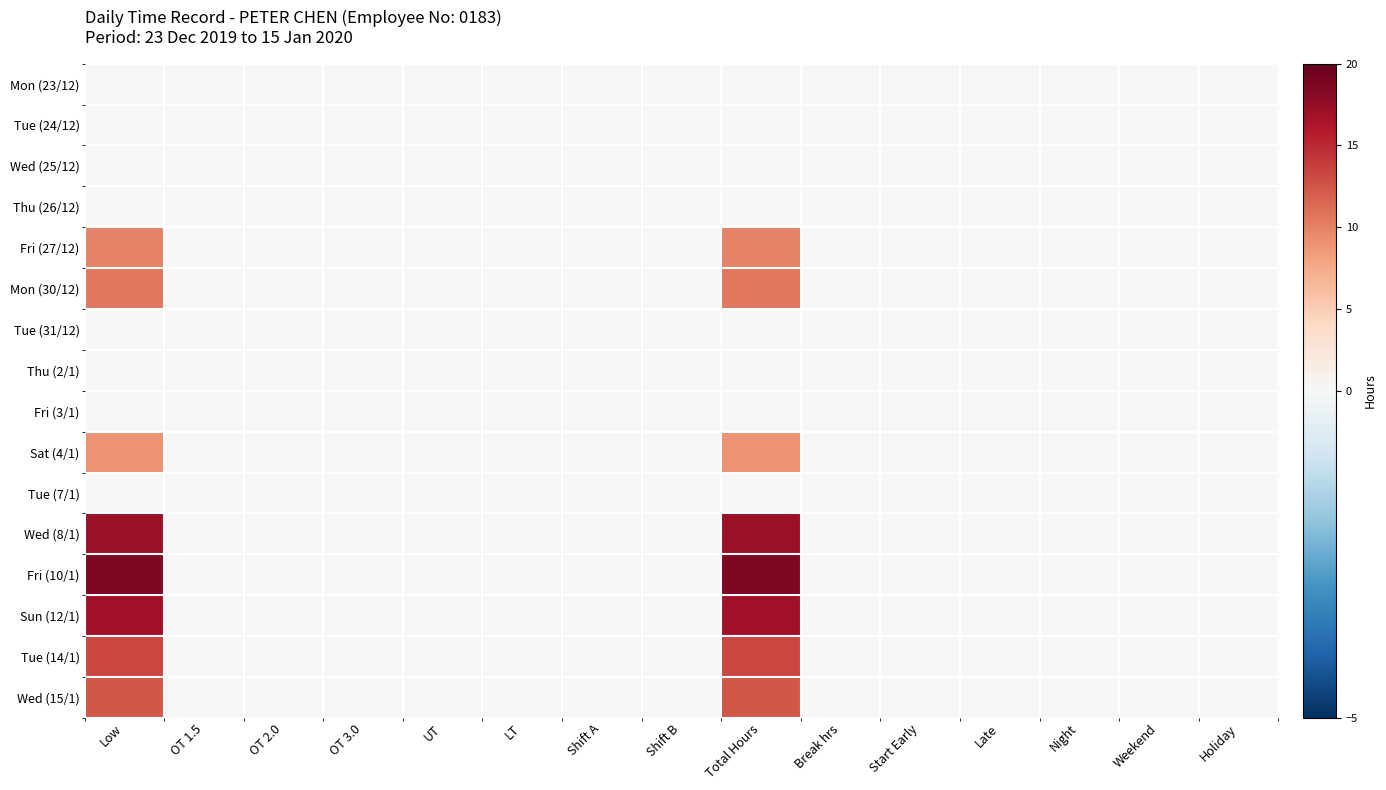

Reading left to right, transcribe all the data shown in this chart.

Mon (23/12): Low=0.0	OT 1.5=0.0	OT 2.0=0.0	OT 3.0=0.0	UT=0.0	LT=0.0	Shift A=0.0	Shift B=0.0	Total Hours=0.0	Break hrs=0.0	Start Early=0.0	Late=0.0	Night=0.0	Weekend=0.0	Holiday=0.0
Tue (24/12): Low=0.0	OT 1.5=0.0	OT 2.0=0.0	OT 3.0=0.0	UT=0.0	LT=0.0	Shift A=0.0	Shift B=0.0	Total Hours=0.0	Break hrs=0.0	Start Early=0.0	Late=0.0	Night=0.0	Weekend=0.0	Holiday=0.0
Wed (25/12): Low=0.0	OT 1.5=0.0	OT 2.0=0.0	OT 3.0=0.0	UT=0.0	LT=0.0	Shift A=0.0	Shift B=0.0	Total Hours=0.0	Break hrs=0.0	Start Early=0.0	Late=0.0	Night=0.0	Weekend=0.0	Holiday=0.0
Thu (26/12): Low=0.0	OT 1.5=0.0	OT 2.0=0.0	OT 3.0=0.0	UT=0.0	LT=0.0	Shift A=0.0	Shift B=0.0	Total Hours=0.0	Break hrs=0.0	Start Early=0.0	Late=0.0	Night=0.0	Weekend=0.0	Holiday=0.0
Fri (27/12): Low=9.9	OT 1.5=0.0	OT 2.0=0.0	OT 3.0=0.0	UT=0.0	LT=0.0	Shift A=0.0	Shift B=0.0	Total Hours=9.9	Break hrs=0.0	Start Early=0.0	Late=0.0	Night=0.0	Weekend=0.0	Holiday=0.0
Mon (30/12): Low=10.6	OT 1.5=0.0	OT 2.0=0.0	OT 3.0=0.0	UT=0.0	LT=0.0	Shift A=0.0	Shift B=0.0	Total Hours=10.6	Break hrs=0.0	Start Early=0.0	Late=0.0	Night=0.0	Weekend=0.0	Holiday=0.0
Tue (31/12): Low=0.0	OT 1.5=0.0	OT 2.0=0.0	OT 3.0=0.0	UT=0.0	LT=0.0	Shift A=0.0	Shift B=0.0	Total Hours=0.0	Break hrs=0.0	Start Early=0.0	Late=0.0	Night=0.0	Weekend=0.0	Holiday=0.0
Thu (2/1): Low=0.0	OT 1.5=0.0	OT 2.0=0.0	OT 3.0=0.0	UT=0.0	LT=0.0	Shift A=0.0	Shift B=0.0	Total Hours=0.0	Break hrs=0.0	Start Early=0.0	Late=0.0	Night=0.0	Weekend=0.0	Holiday=0.0
Fri (3/1): Low=0.0	OT 1.5=0.0	OT 2.0=0.0	OT 3.0=0.0	UT=0.0	LT=0.0	Shift A=0.0	Shift B=0.0	Total Hours=0.0	Break hrs=0.0	Start Early=0.0	Late=0.0	Night=0.0	Weekend=0.0	Holiday=0.0
Sat (4/1): Low=9.0	OT 1.5=0.0	OT 2.0=0.0	OT 3.0=0.0	UT=0.0	LT=0.0	Shift A=0.0	Shift B=0.0	Total Hours=9.0	Break hrs=0.0	Start Early=0.0	Late=0.0	Night=0.0	Weekend=0.0	Holiday=0.0
Tue (7/1): Low=0.0	OT 1.5=0.0	OT 2.0=0.0	OT 3.0=0.0	UT=0.0	LT=0.0	Shift A=0.0	Shift B=0.0	Total Hours=0.0	Break hrs=0.0	Start Early=0.0	Late=0.0	Night=0.0	Weekend=0.0	Holiday=0.0
Wed (8/1): Low=17.2	OT 1.5=0.0	OT 2.0=0.0	OT 3.0=0.0	UT=0.0	LT=0.0	Shift A=0.0	Shift B=0.0	Total Hours=17.2	Break hrs=0.0	Start Early=0.0	Late=0.0	Night=0.0	Weekend=0.0	Holiday=0.0
Fri (10/1): Low=18.7	OT 1.5=0.0	OT 2.0=0.0	OT 3.0=0.0	UT=0.0	LT=0.0	Shift A=0.0	Shift B=0.0	Total Hours=18.7	Break hrs=0.0	Start Early=0.0	Late=0.0	Night=0.0	Weekend=0.0	Holiday=0.0
Sun (12/1): Low=16.8	OT 1.5=0.0	OT 2.0=0.0	OT 3.0=0.0	UT=0.0	LT=0.0	Shift A=0.0	Shift B=0.0	Total Hours=16.8	Break hrs=0.0	Start Early=0.0	Late=0.0	Night=0.0	Weekend=0.0	Holiday=0.0
Tue (14/1): Low=13.3	OT 1.5=0.0	OT 2.0=0.0	OT 3.0=0.0	UT=0.0	LT=0.0	Shift A=0.0	Shift B=0.0	Total Hours=13.3	Break hrs=0.0	Start Early=0.0	Late=0.0	Night=0.0	Weekend=0.0	Holiday=0.0
Wed (15/1): Low=12.4	OT 1.5=0.0	OT 2.0=0.0	OT 3.0=0.0	UT=0.0	LT=0.0	Shift A=0.0	Shift B=0.0	Total Hours=12.4	Break hrs=0.0	Start Early=0.0	Late=0.0	Night=0.0	Weekend=0.0	Holiday=0.0